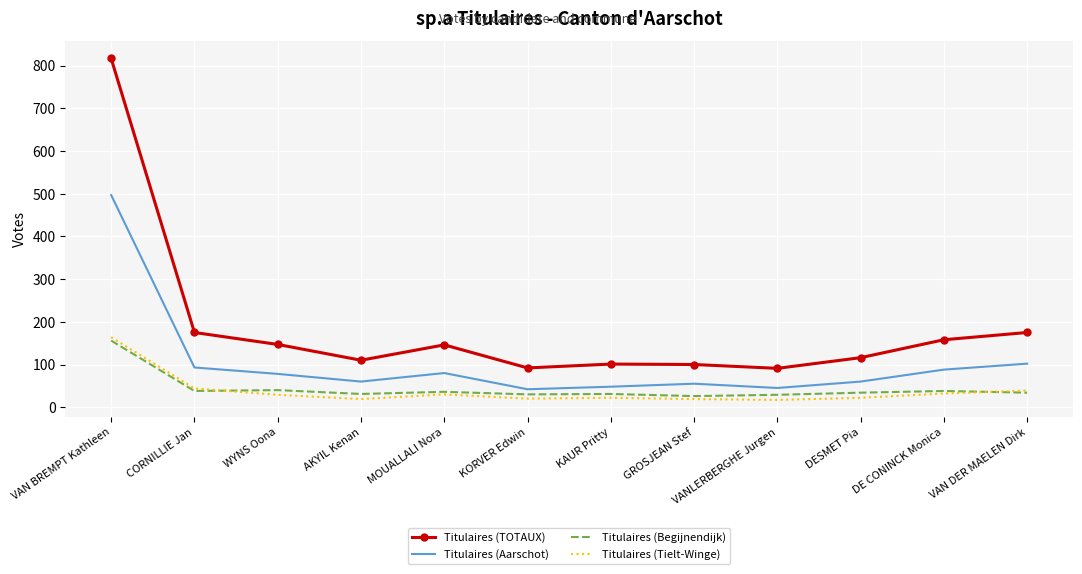

The Titulaires (Aarschot) series shows 93 at CORNILLIE Jan. True or false?

True